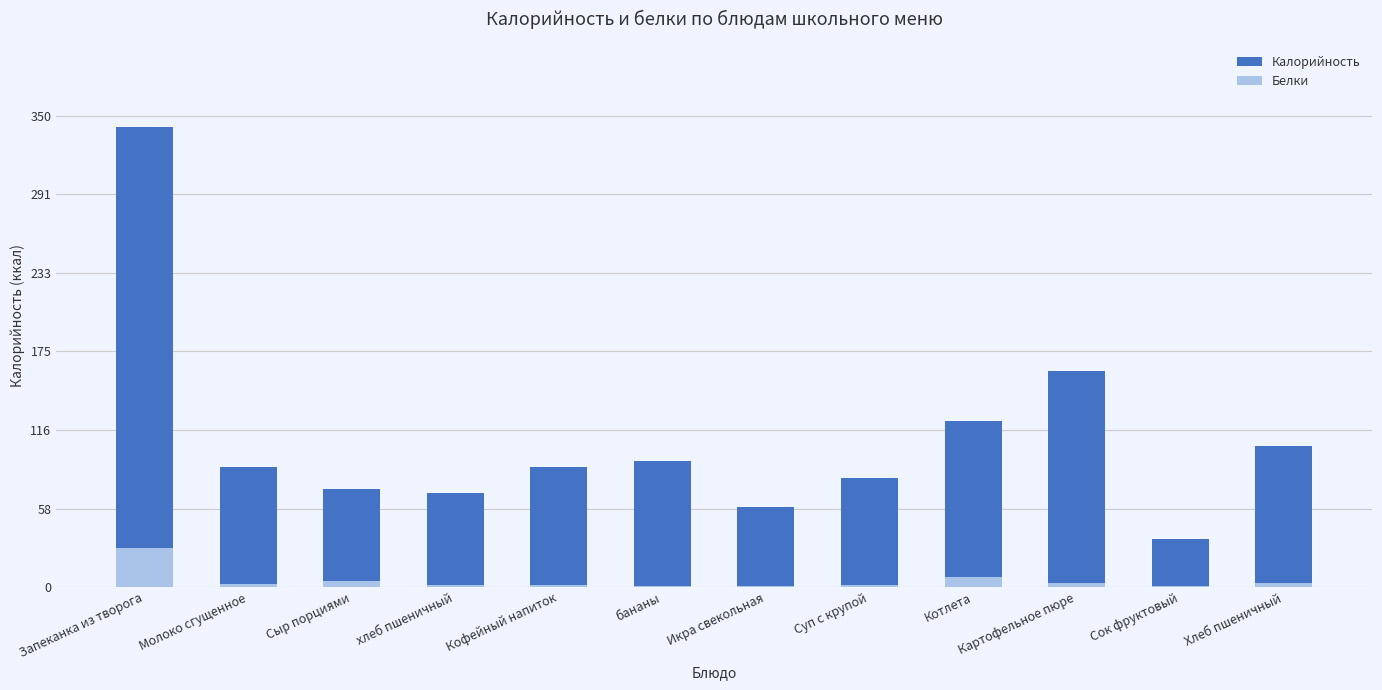

The value of Белки at Кофейный напиток is 1.4. True or false?

True